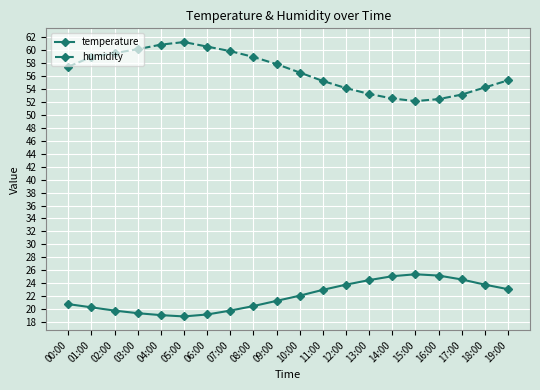

How many lines are shown in the chart?

2